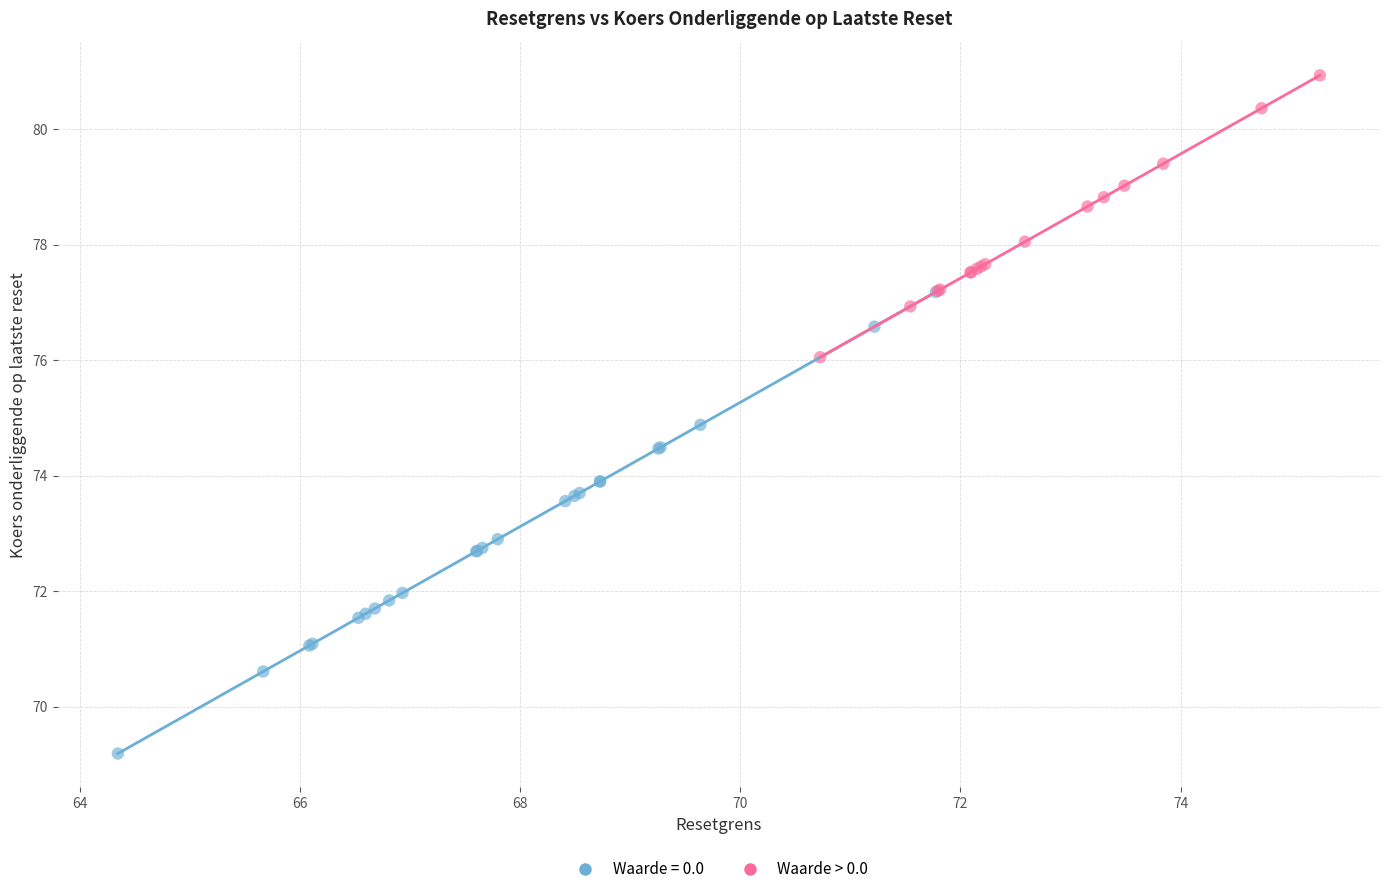

Which series contains the lowest Y value?

Waarde = 0.0